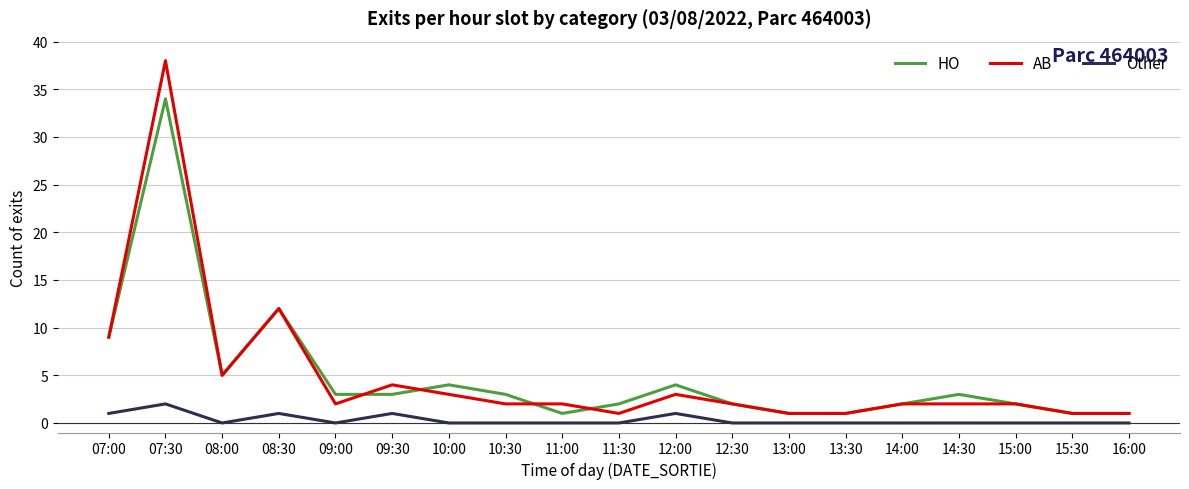

True or false: Other and AB cross at least once.

False